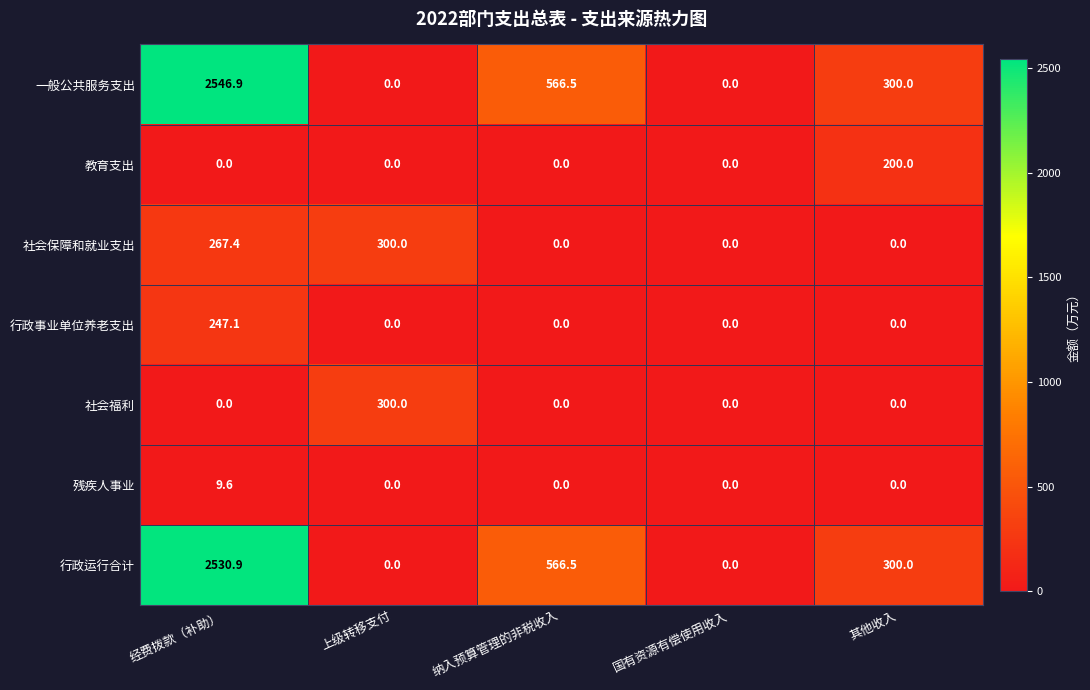

At which label is 一般公共服务支出 closest to 1273?

纳入预算管理的非税收入